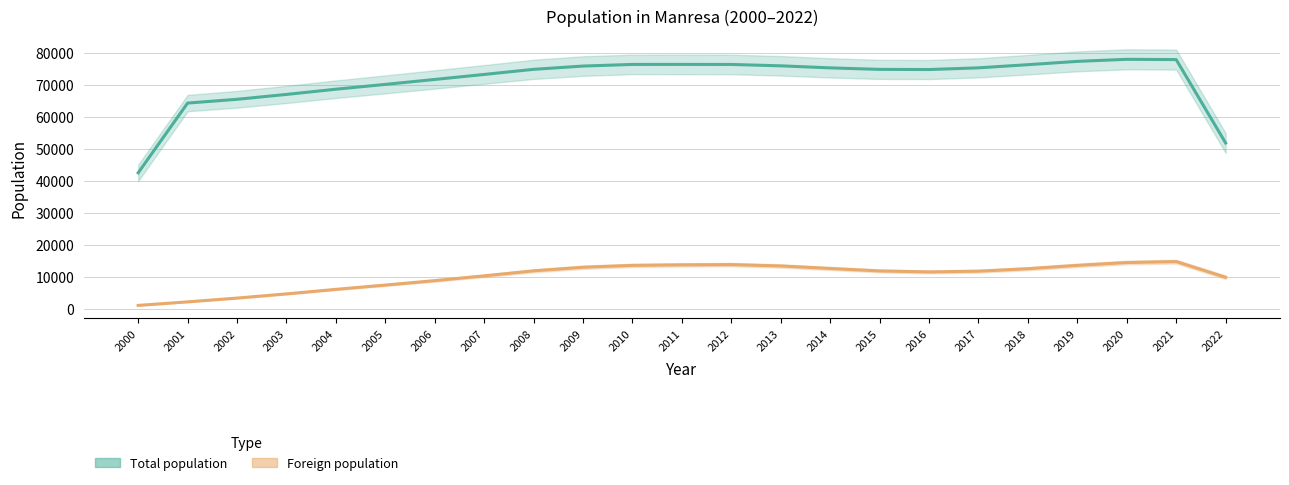

Which series has the largest range (max minus min)?

Total population